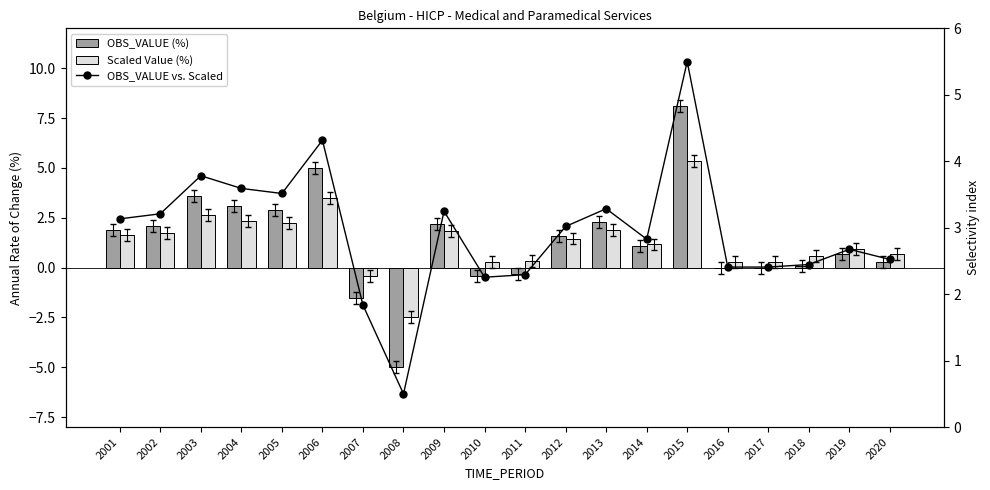

Is the value of OBS_VALUE vs. Scaled at 2016 greater than the value of OBS_VALUE (%) at 2013?

Yes